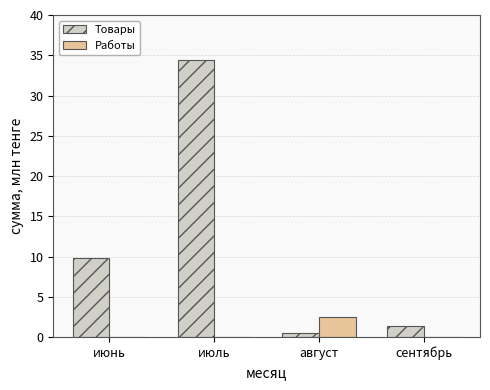

Which series changed the most between июнь and сентябрь?

Товары